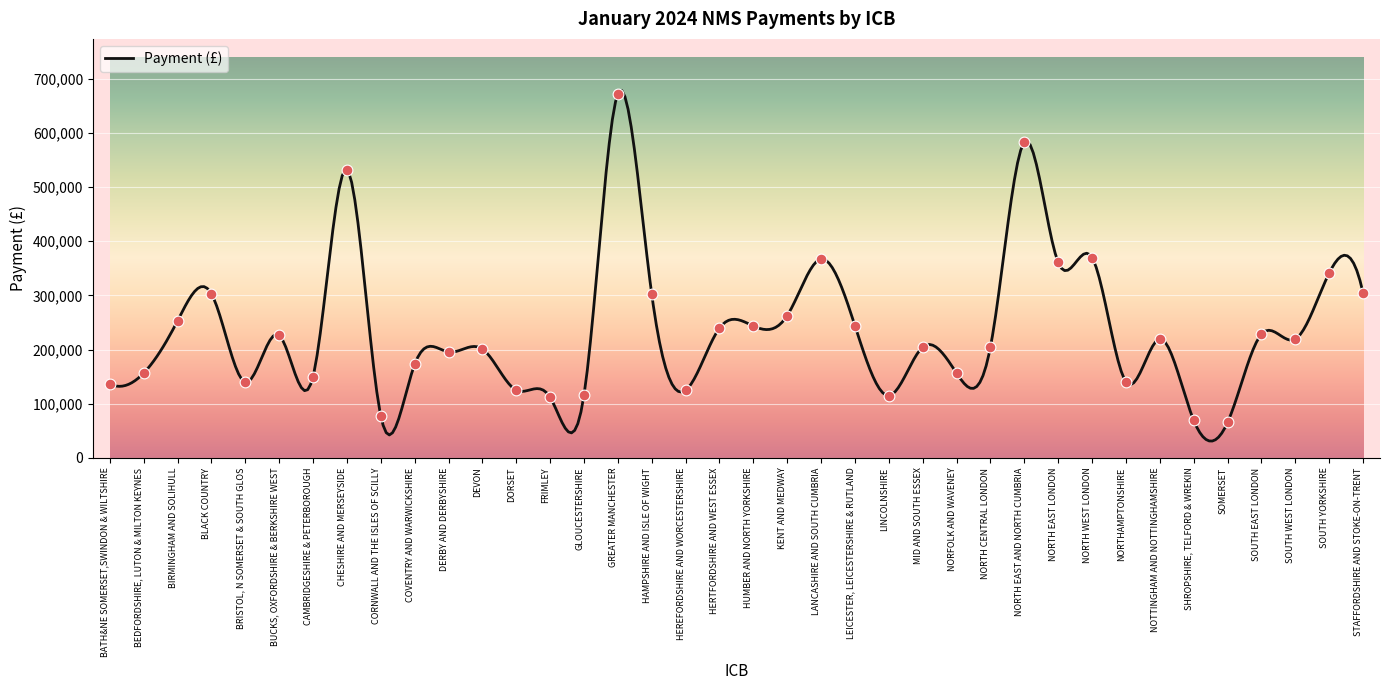

What is the ratio of the value at DERBY AND DERBYSHIRE to the value at STAFFORDSHIRE AND STOKE-ON-TRENT?

0.6